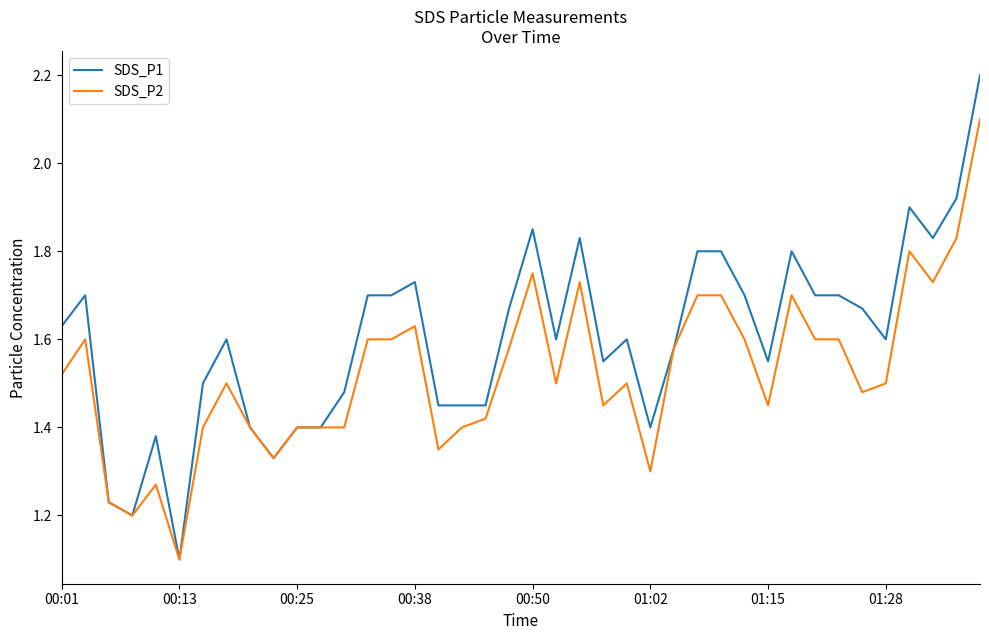

What is the smallest value displayed?

1.1